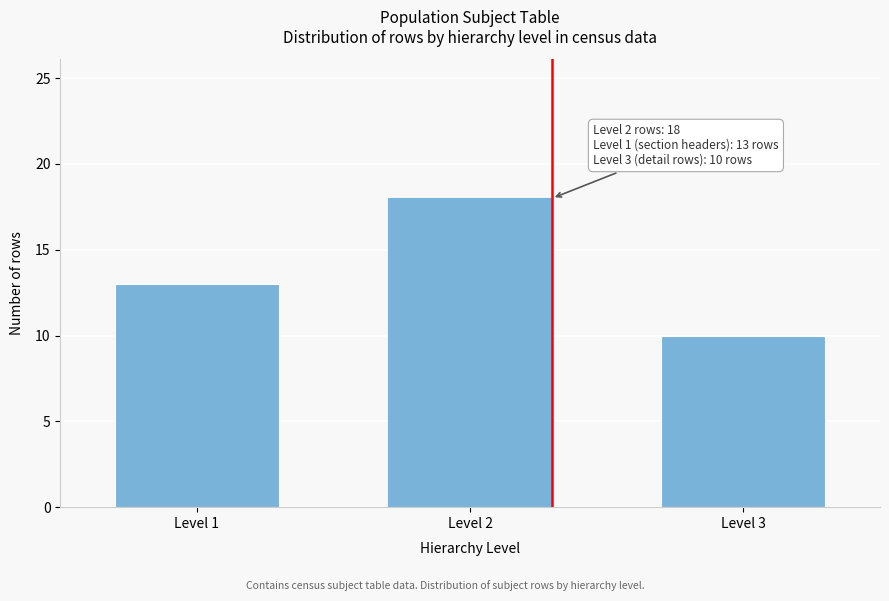

Reading left to right, transcribe all the data shown in this chart.

Level 1=13	Level 2=18	Level 3=10